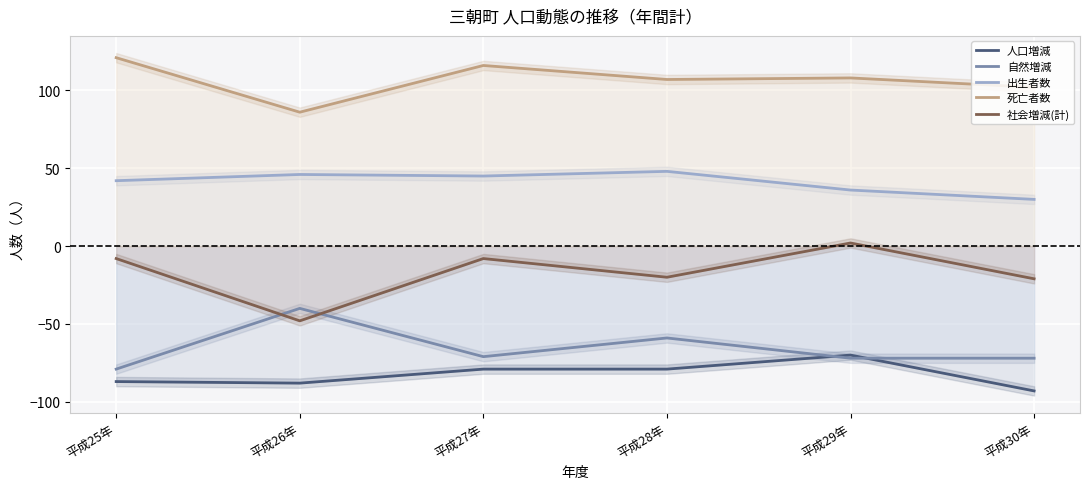

How many data points in 社会増減(計) are above -8?

1